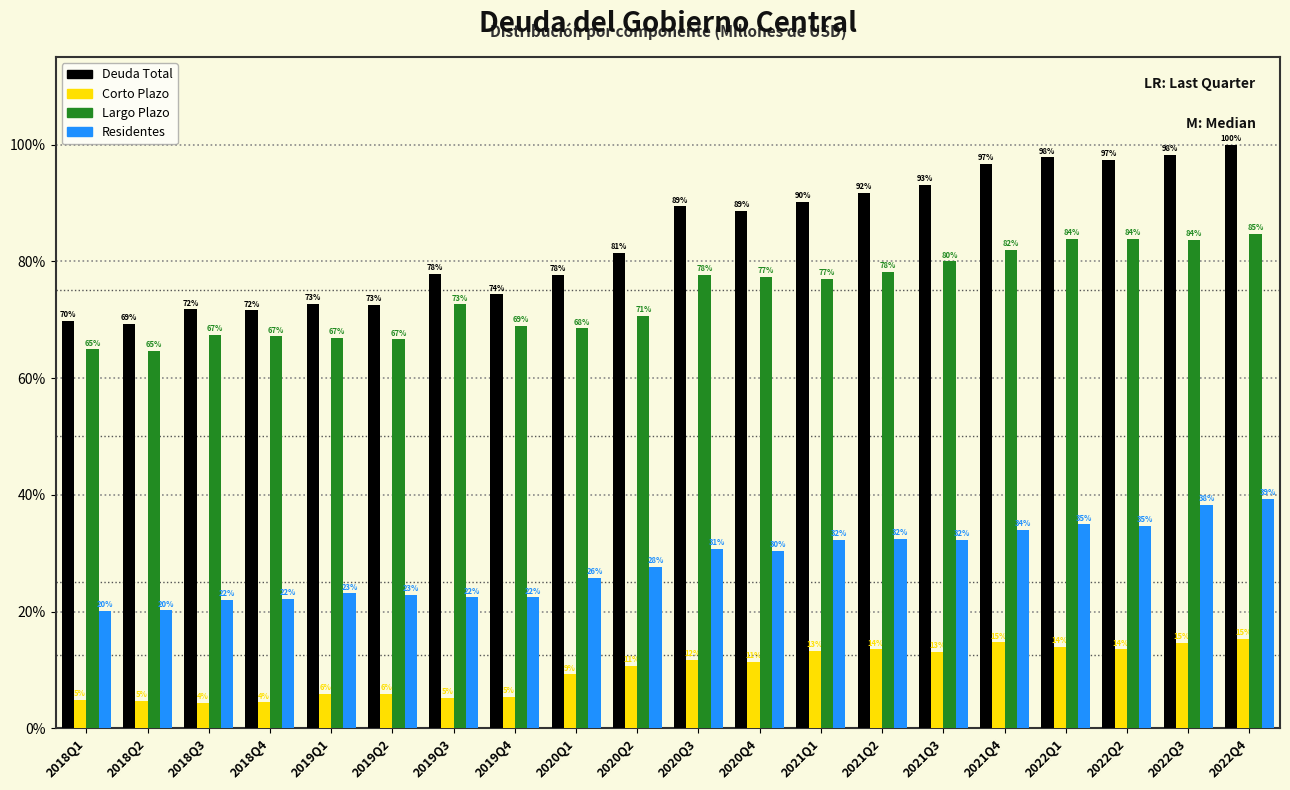

Is the value of Residentes at 2018Q1 greater than the value of Corto Plazo at 2020Q3?

Yes